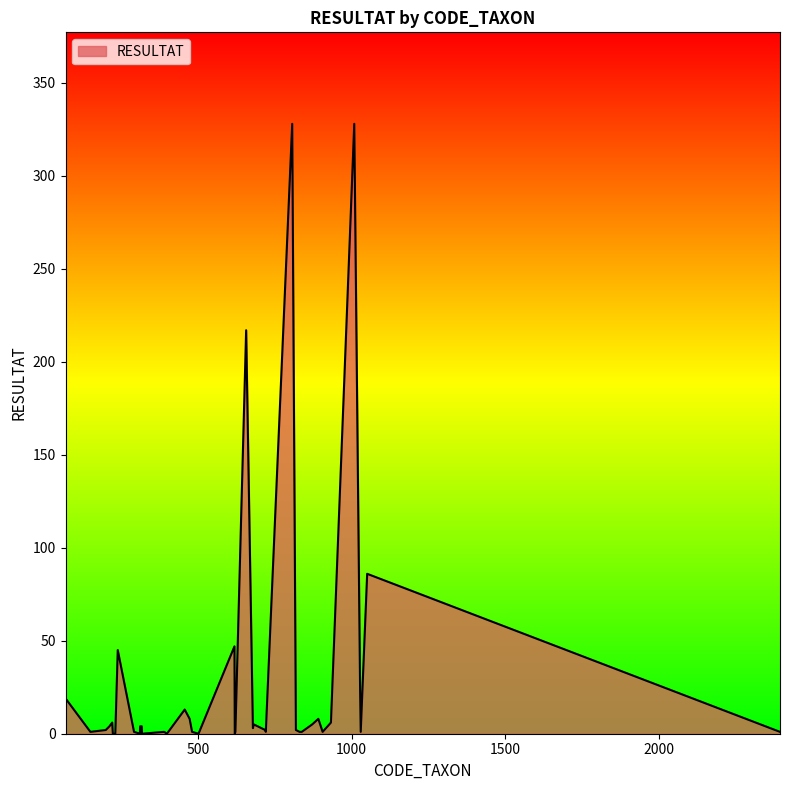

What is the maximum value shown in the chart?

328